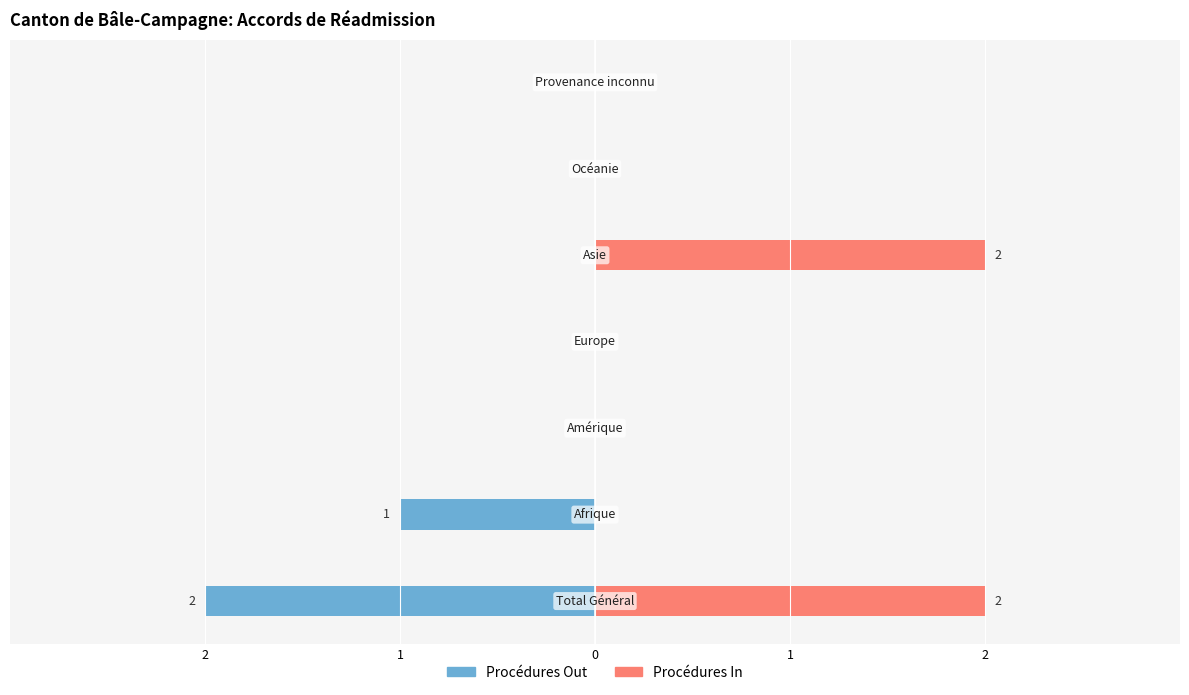

Is the value of Procédures In at 2 greater than the value of Procédures Out at 1?

Yes